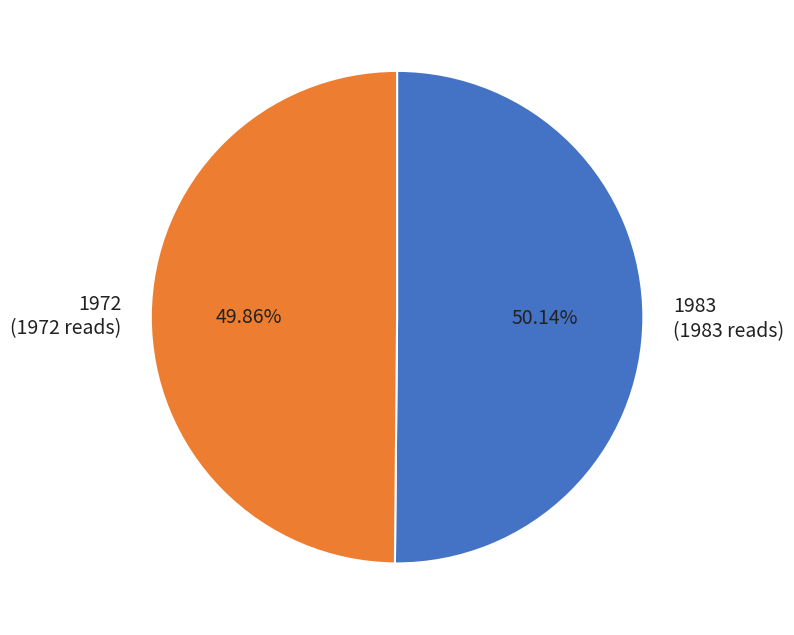

Approximately how many times larger is the value at 1983 (1983 reads) compared to 1972 (1972 reads)?

1.0